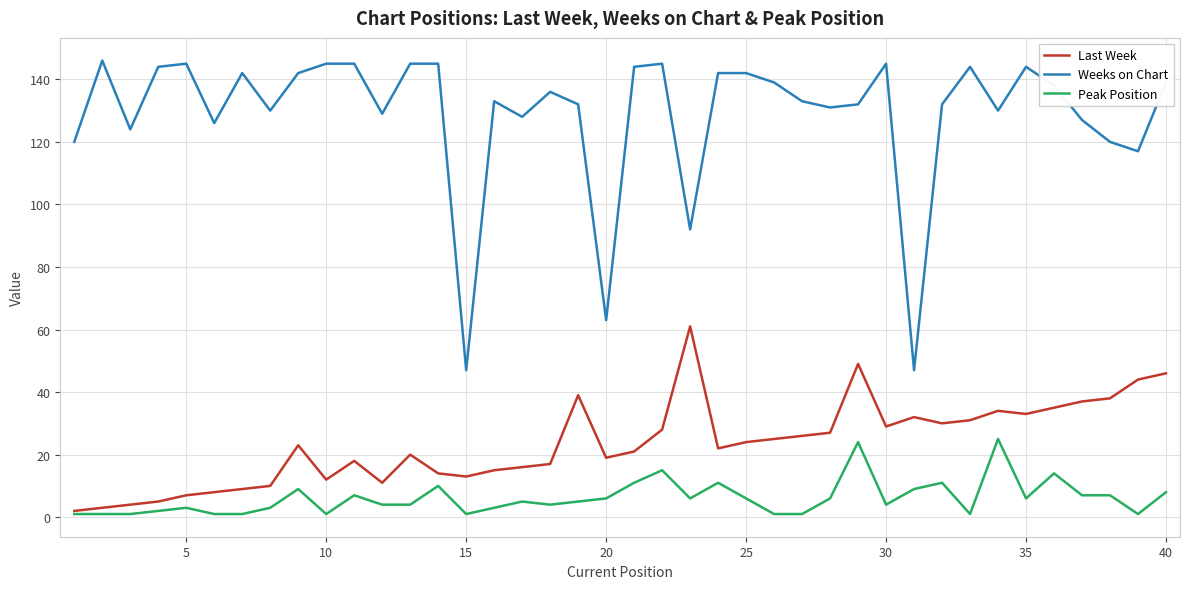

What is the minimum value for Weeks on Chart?

47